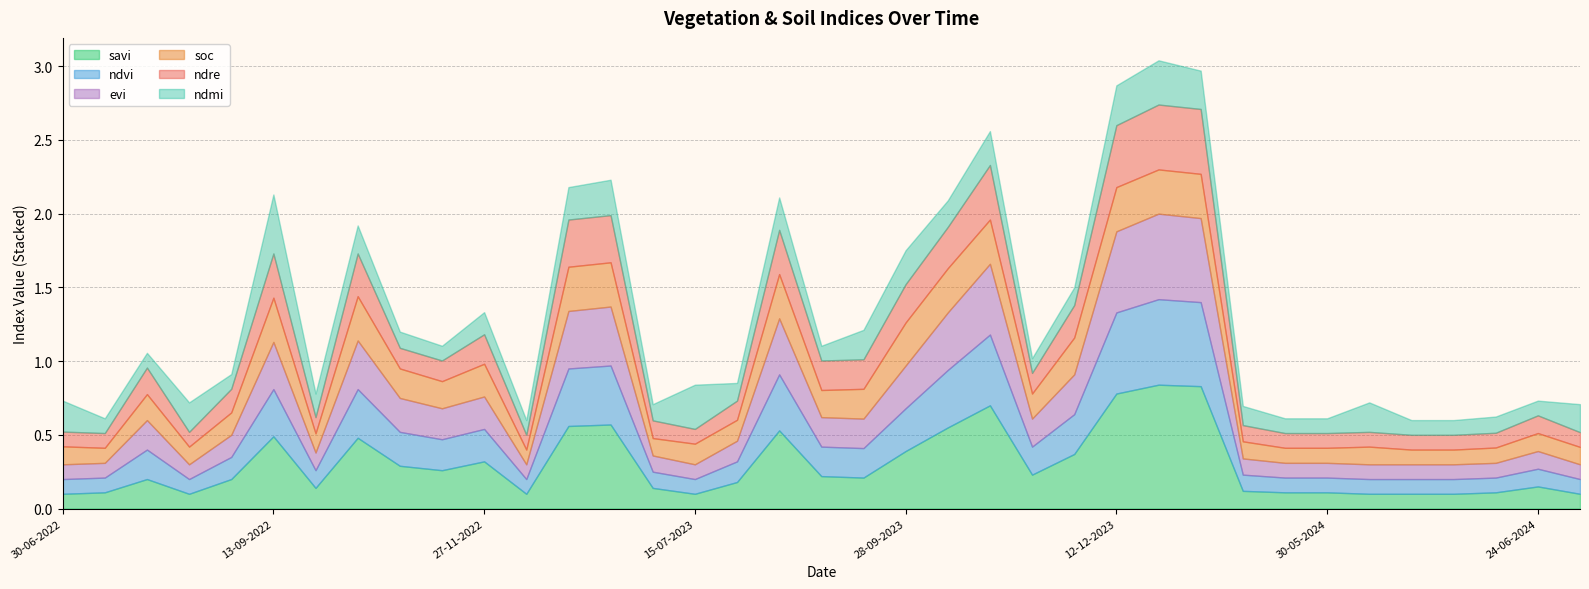

Read the ndvi value at 13-09-2023.

0.2